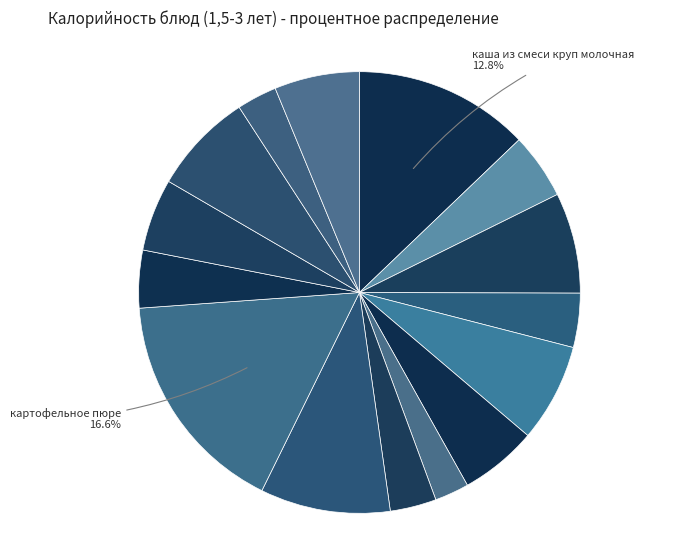

How many segments does this pie chart have?

15